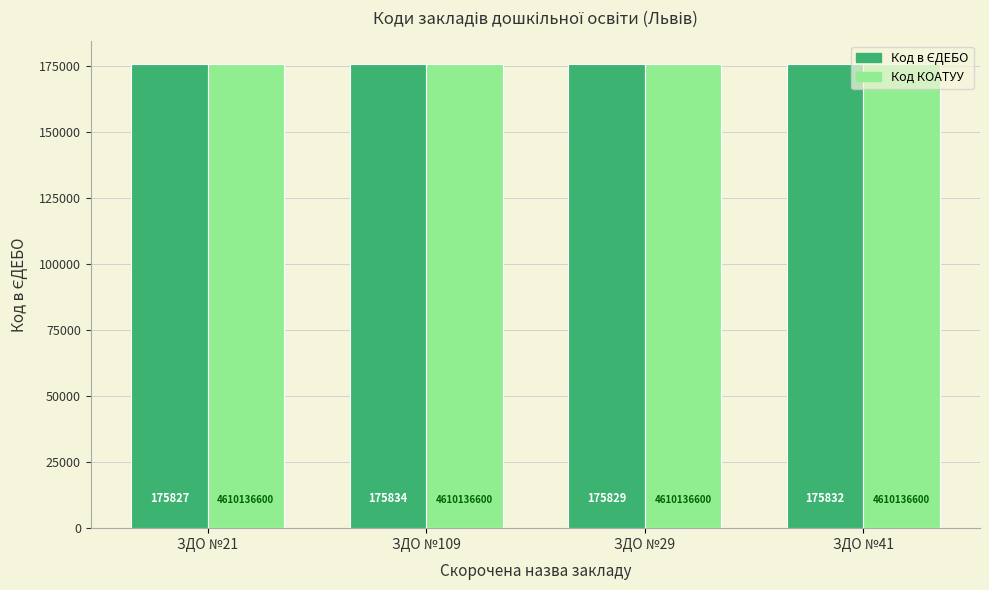

What is the maximum value shown in the chart?

175834